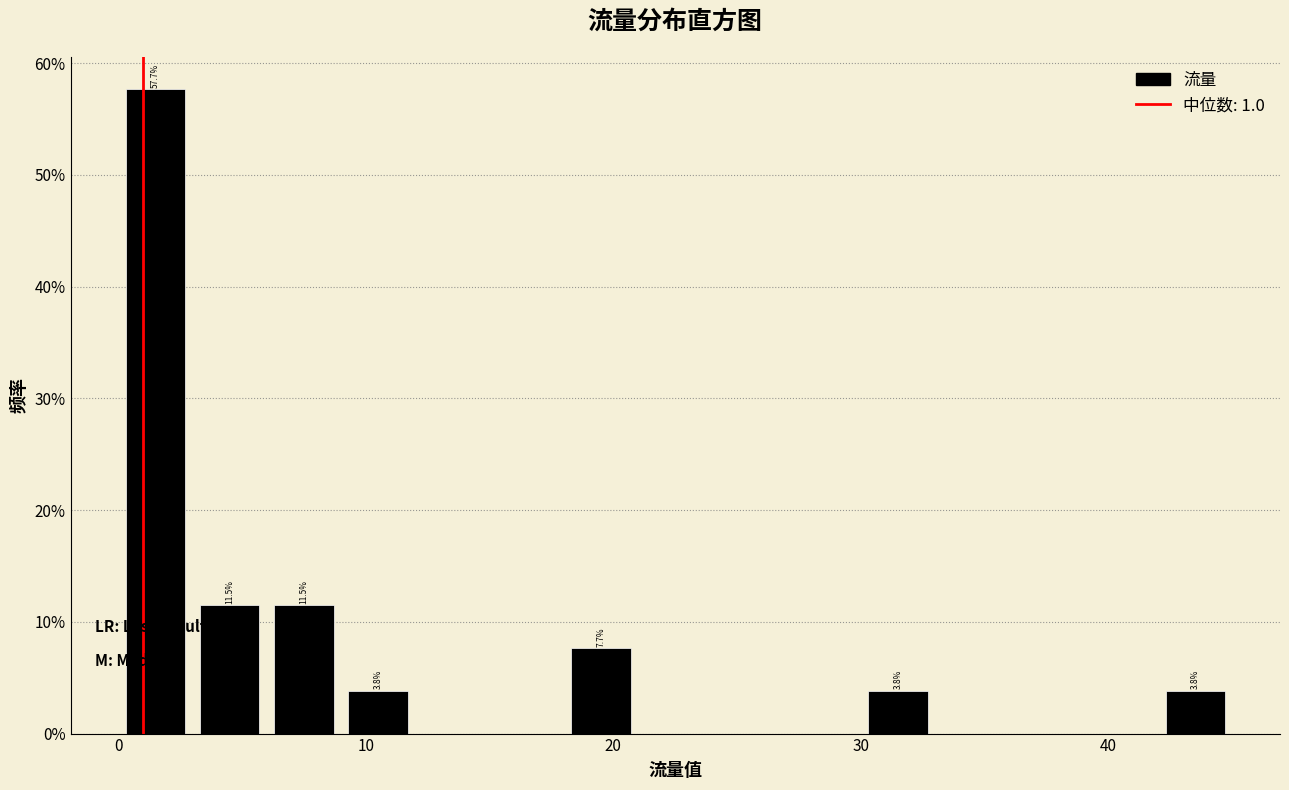

Read against the x-axis, roughly where is the centre of the tallest bar?

2